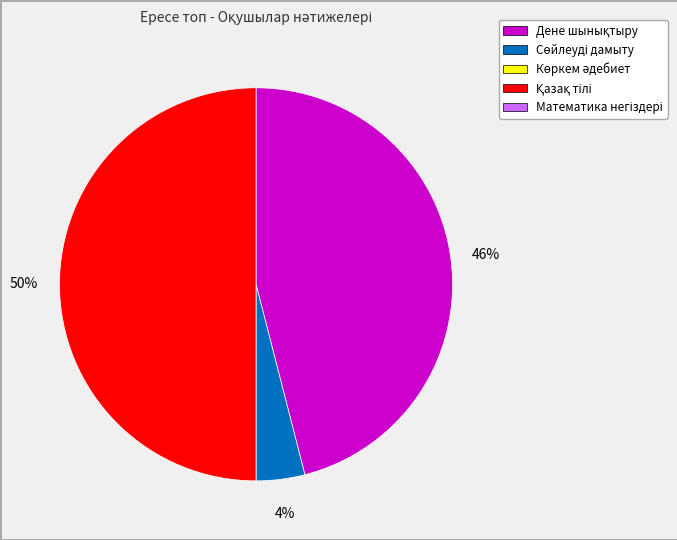

To the nearest percent, what is the difference between the largest and smallest slice percentages?

46%